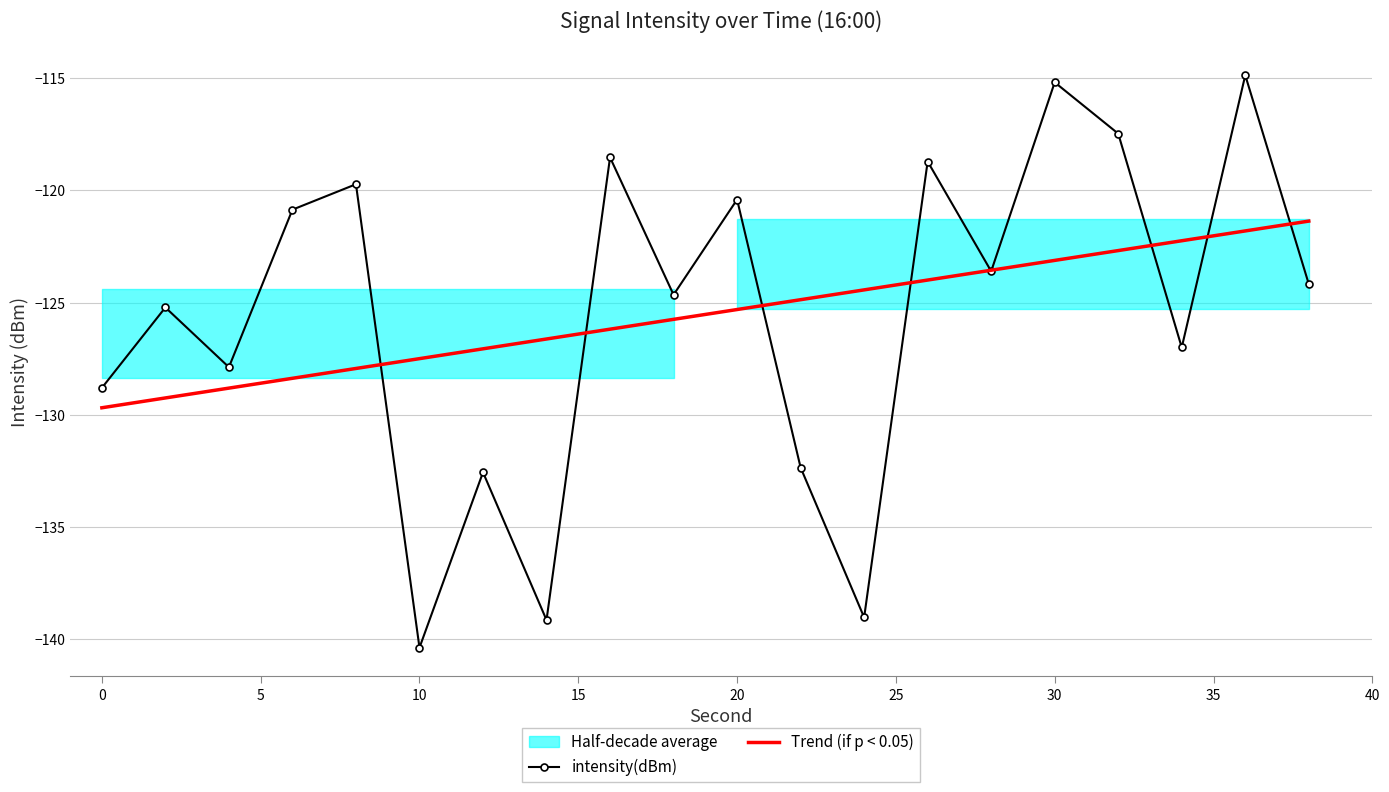

What is the value of the Trend (if p < 0.05) point at the 12th from the left?

-124.9